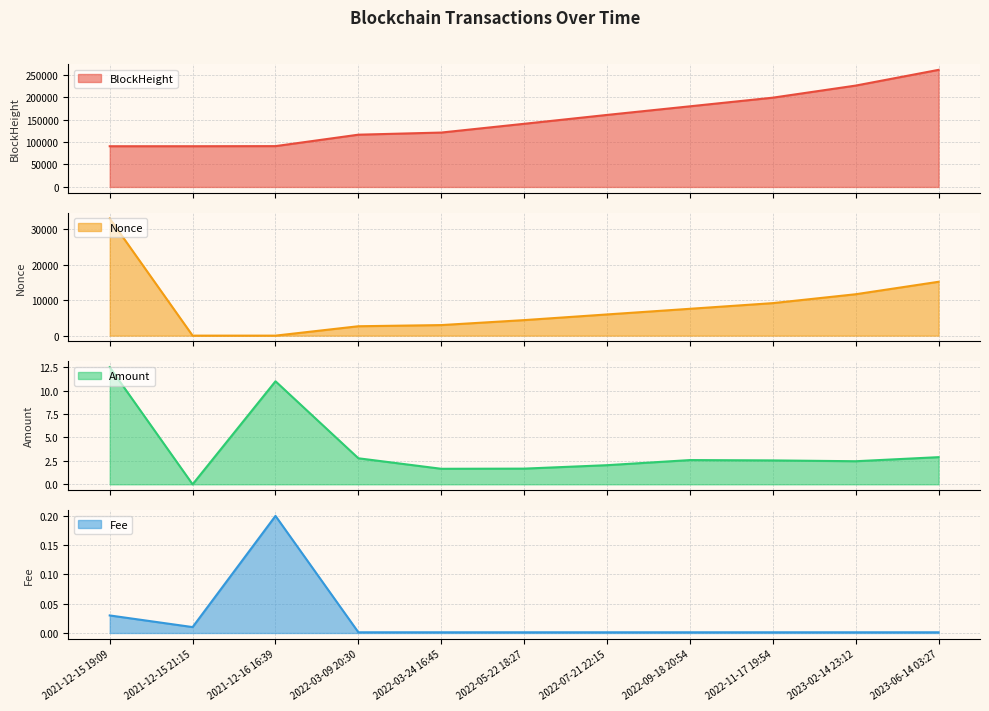

True or false: Nonce and BlockHeight cross at least once.

False